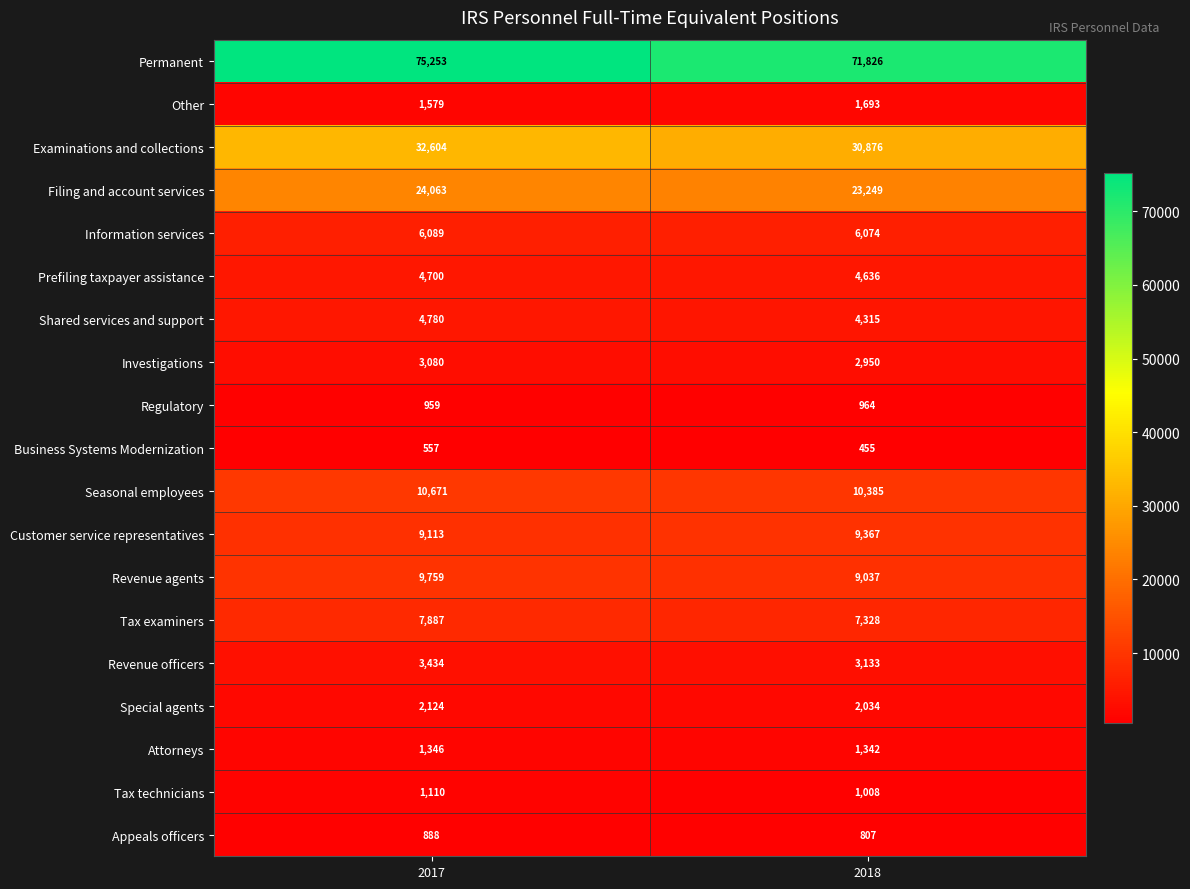

What is the minimum value for Customer service representatives?

9113